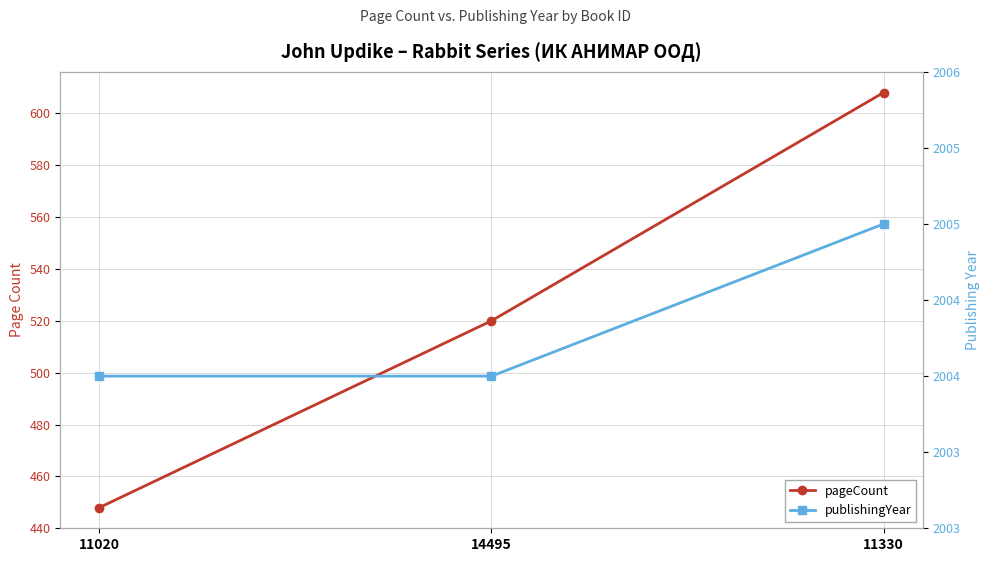

What is the sum of all pageCount values?

1576